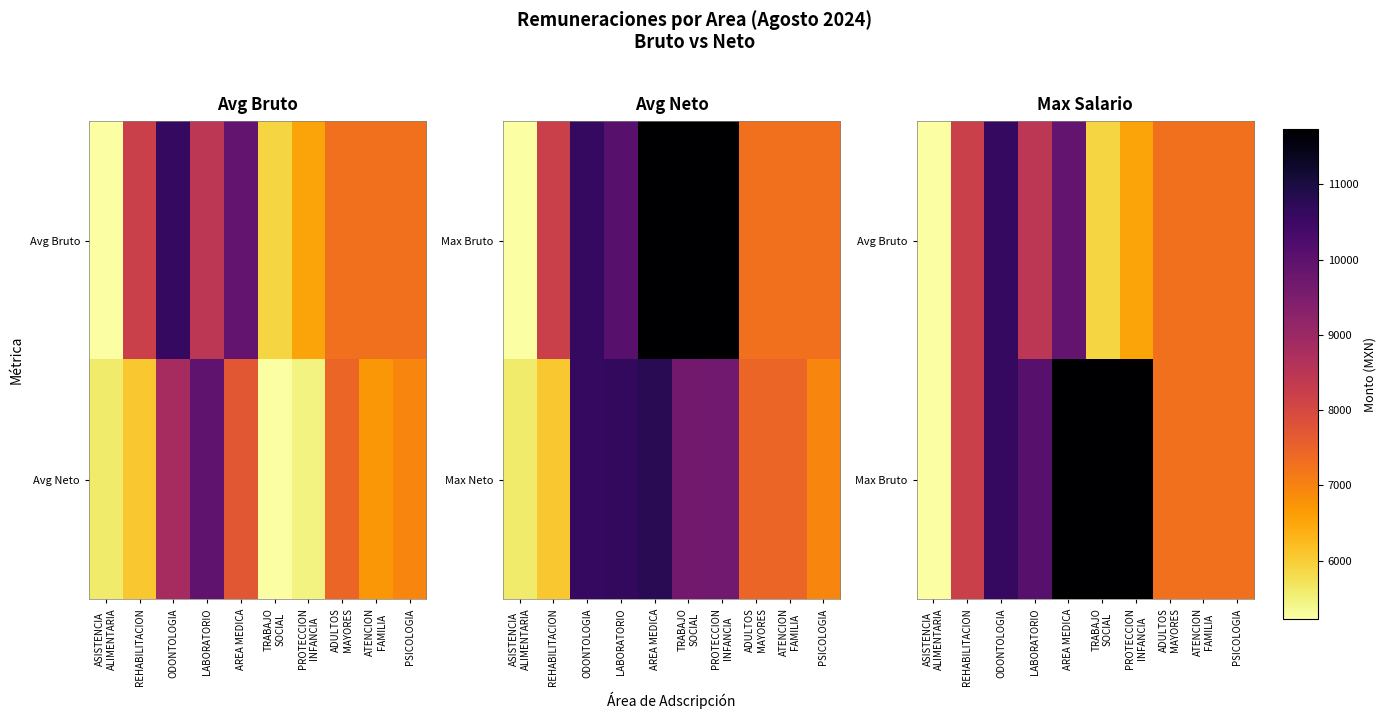

At which label does Max Bruto reach its peak?

TRABAJO SOCIAL